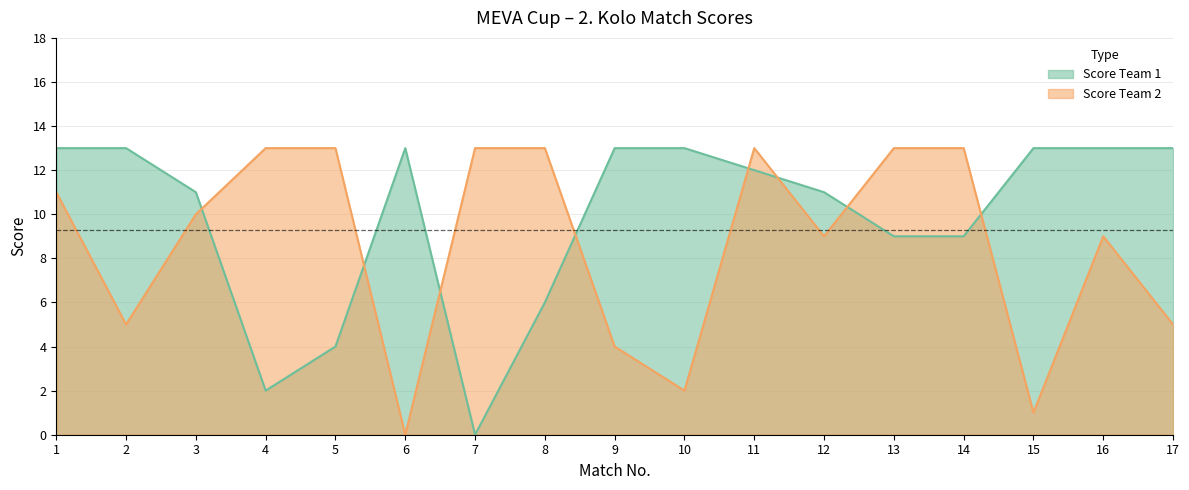

Read the Score Team 1 value at 3, to the nearest 5.

10